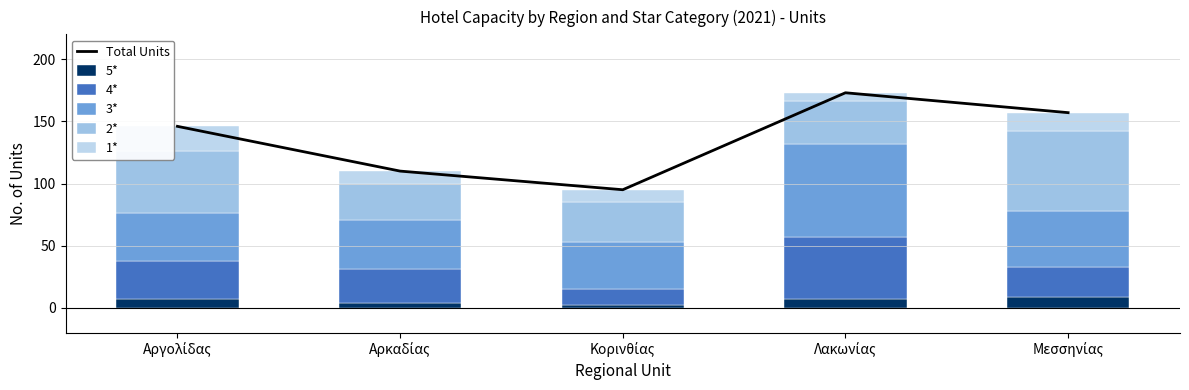

At which category does the chart reach its peak across all series?

Λακωνίας